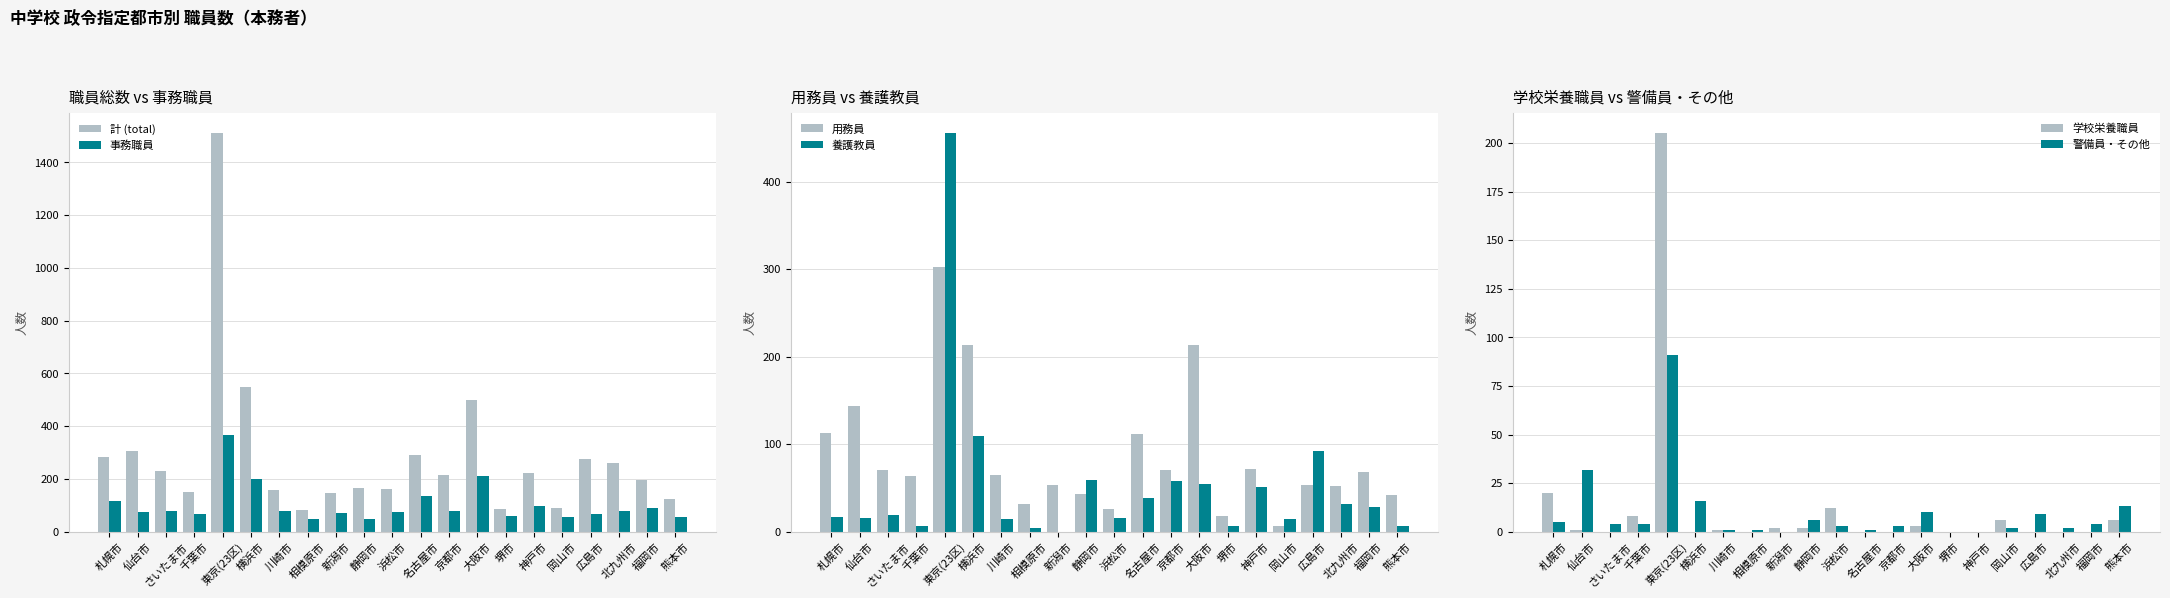

Which category has the lowest value across all series?

新潟市